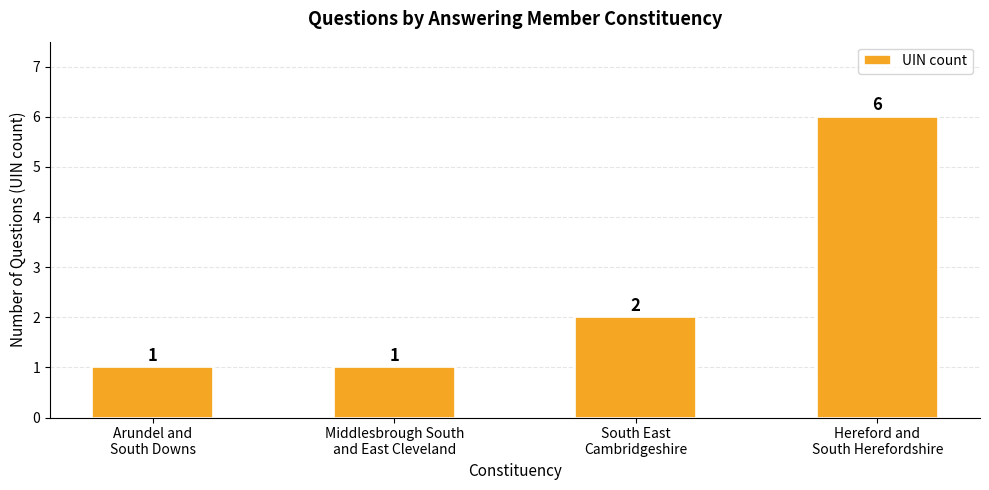

What is the change in value from Arundel and
South Downs to South East
Cambridgeshire?

+1